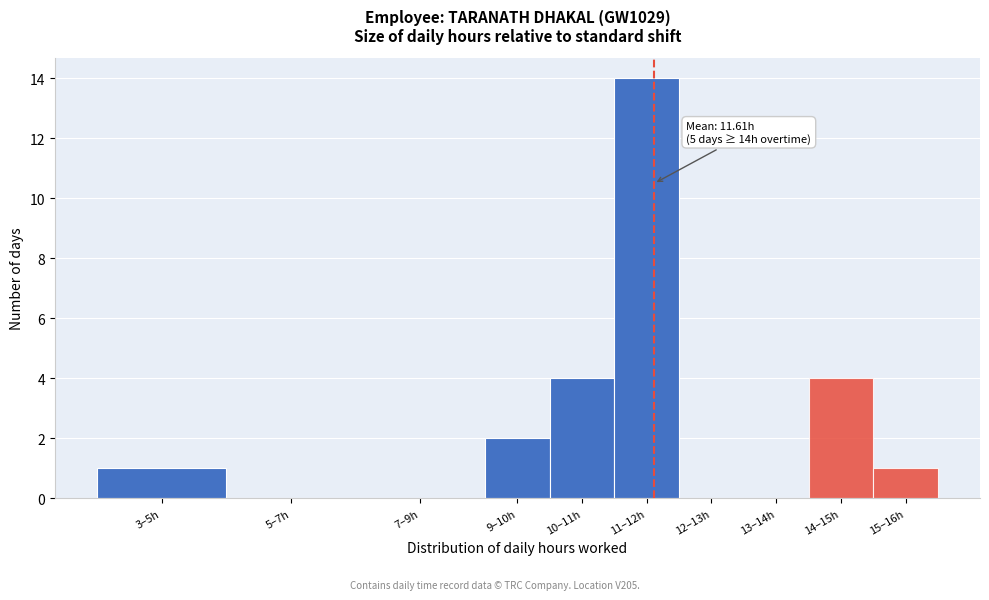

Reading left to right, transcribe all the data shown in this chart.

3–5h=1	5–7h=0	7–9h=0	9–10h=2	10–11h=4	11–12h=14	12–13h=0	13–14h=0	14–15h=4	15–16h=1